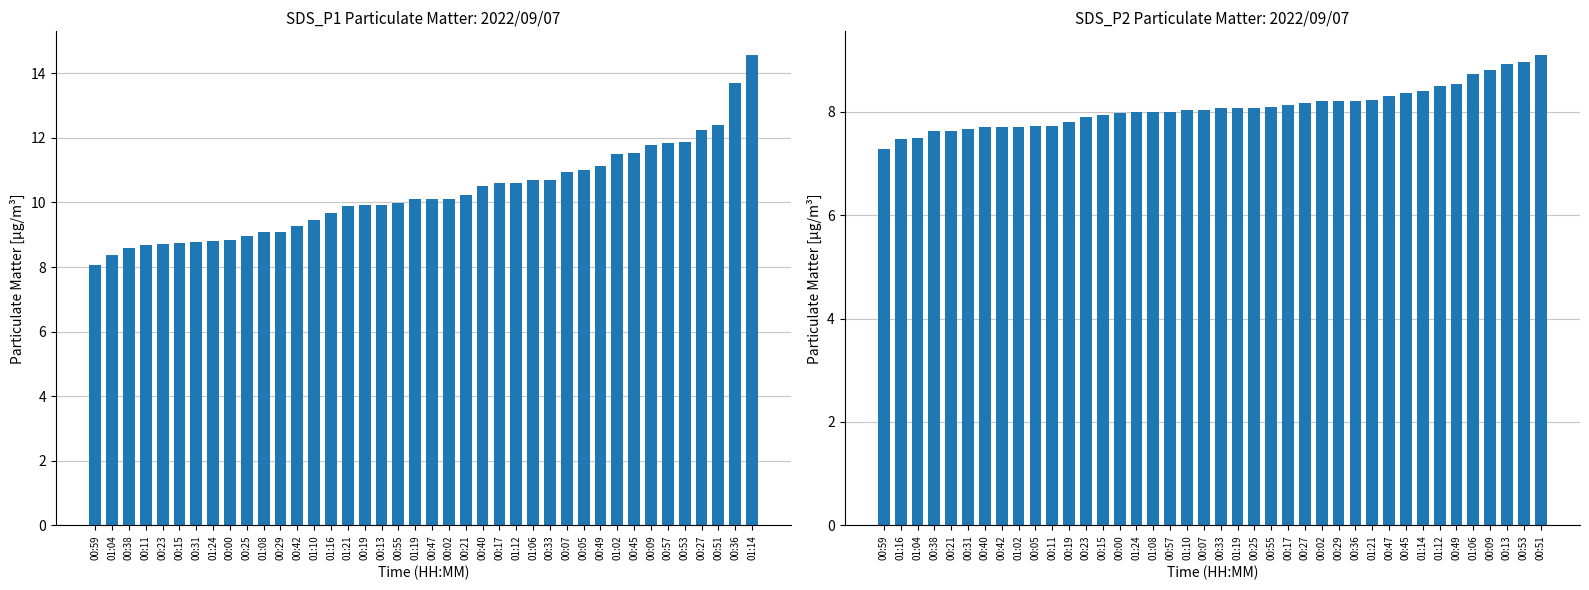

How many categories are shown in the chart?

40